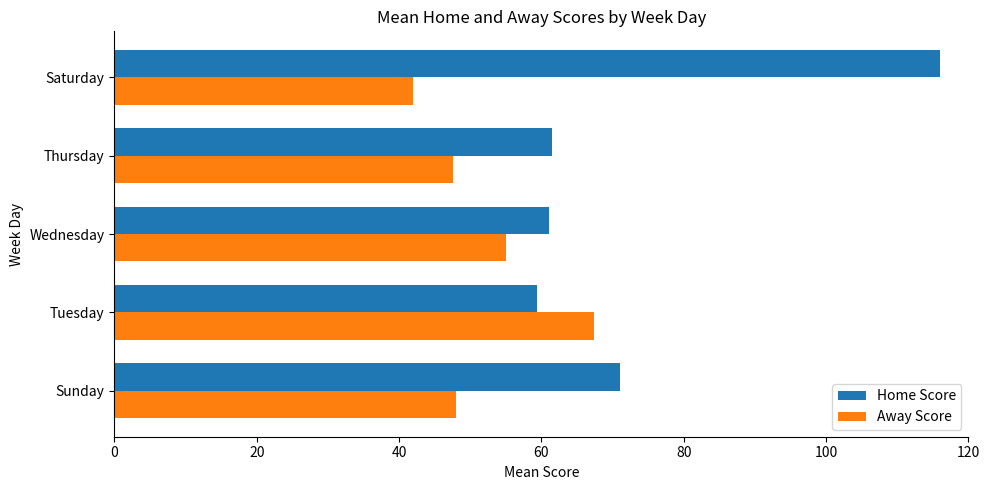

At Saturday, list the series in order from largest to smallest.

Home Score, Away Score